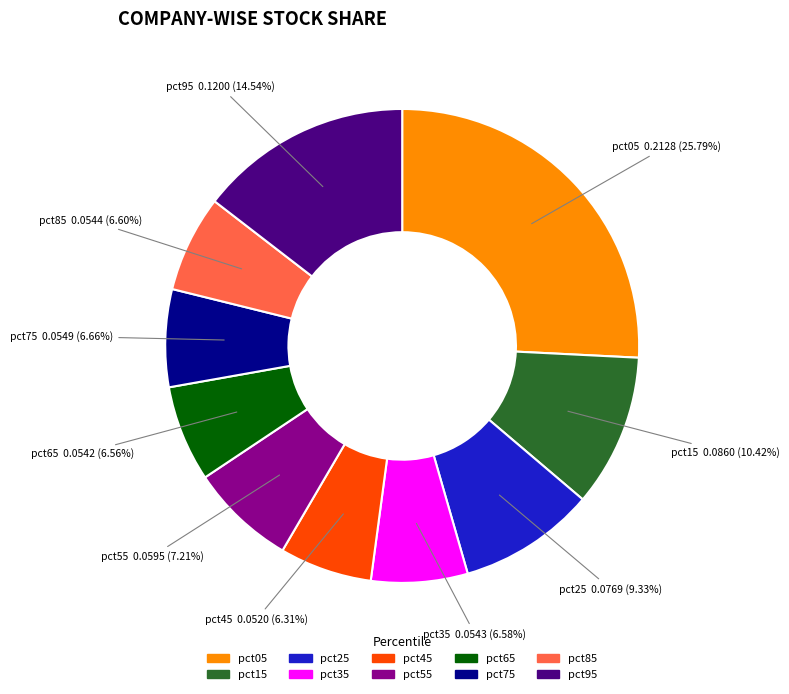

Which has a higher value, pct55 or pct65?

pct55